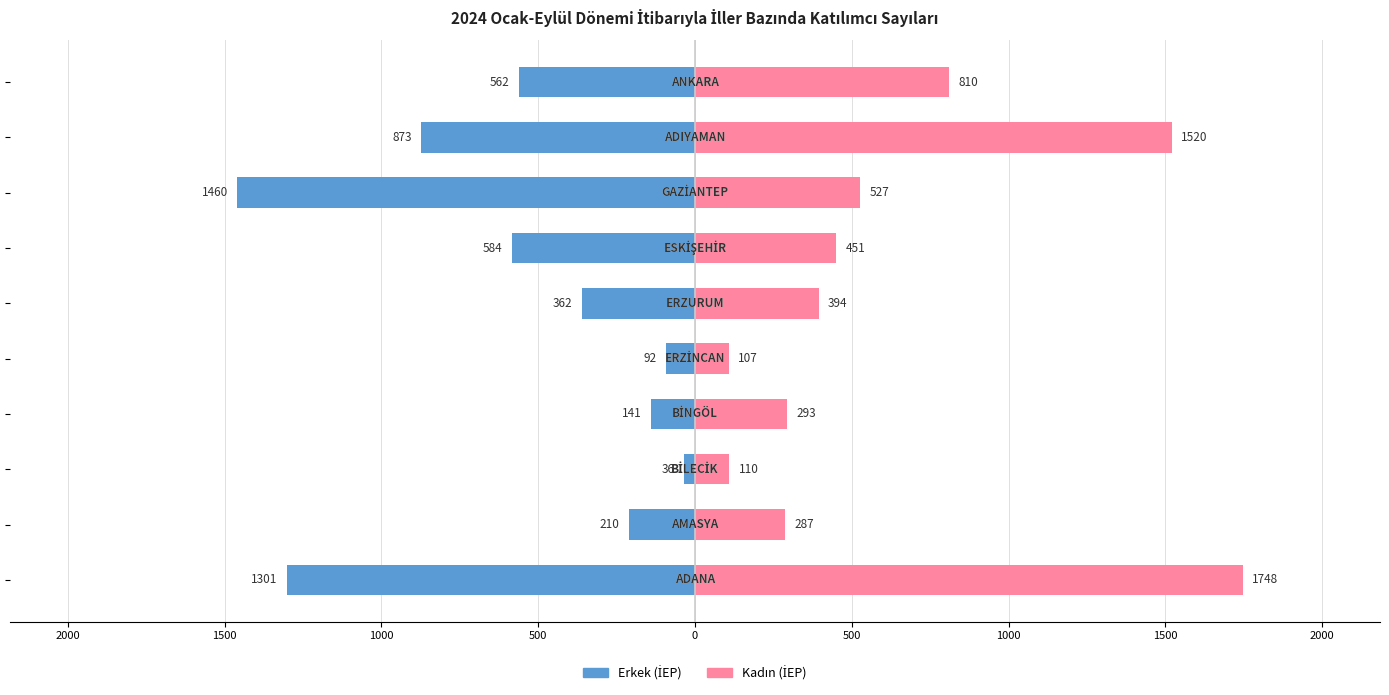

What are all the series names shown in the legend?

Erkek (İEP), Kadın (İEP)